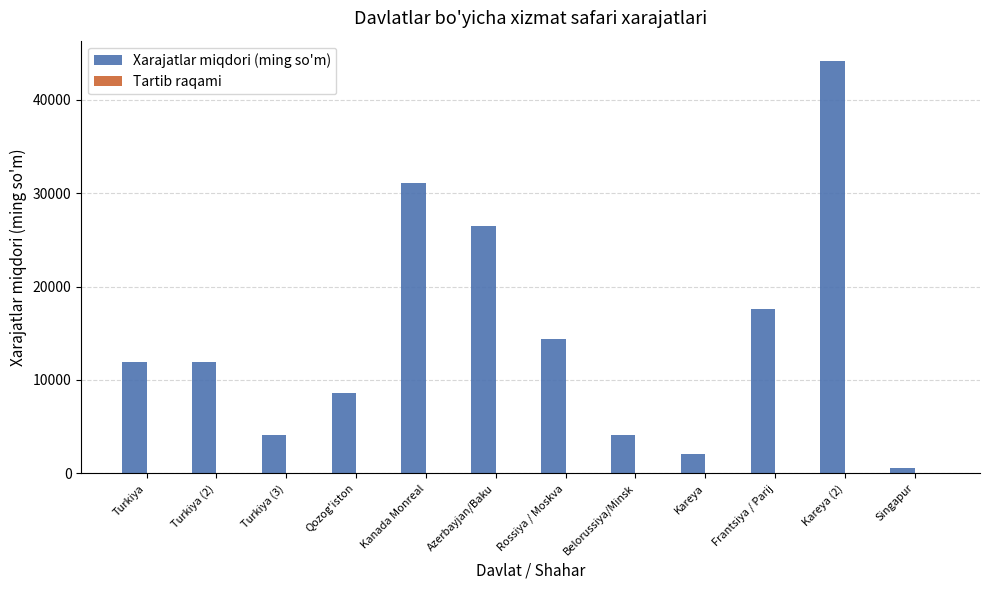

Which series changed the most between Azerbayjan/Baku and Kareya?

Xarajatlar miqdori (ming so'm)